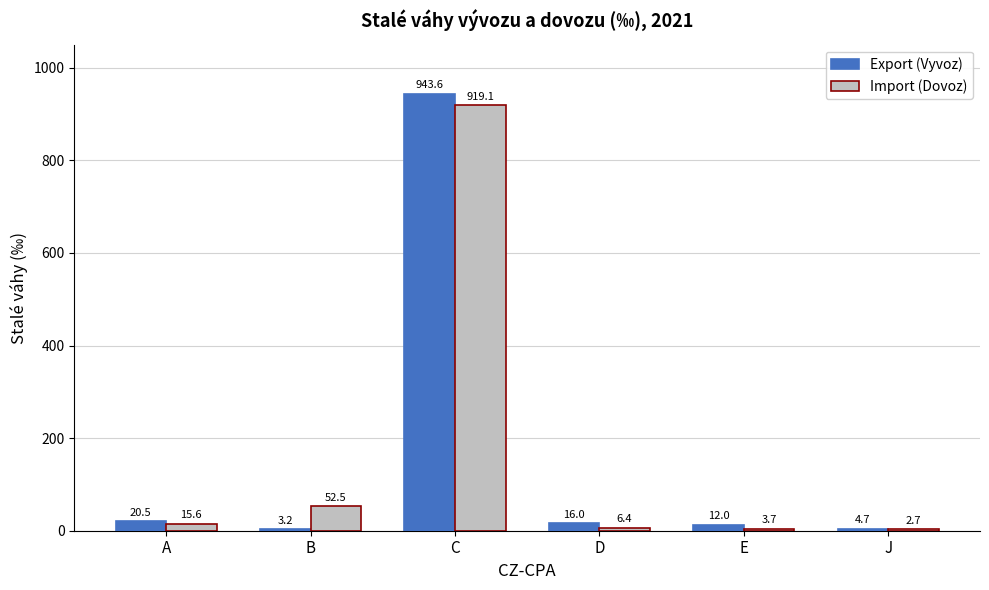

What is the greatest value displayed?

943.6